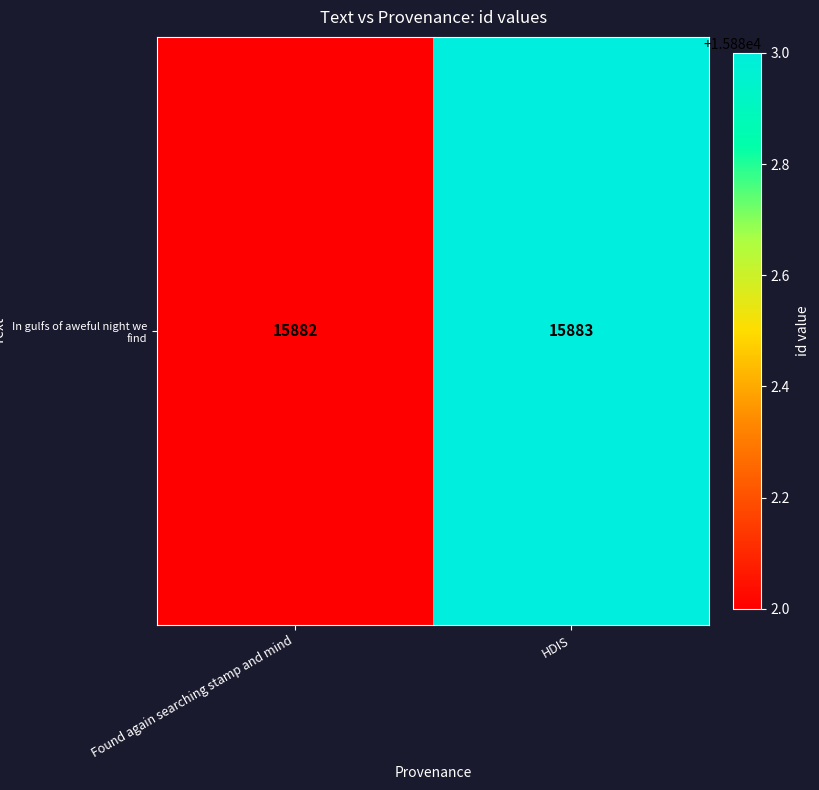

True or false: the data shows 15883 at HDIS.

True